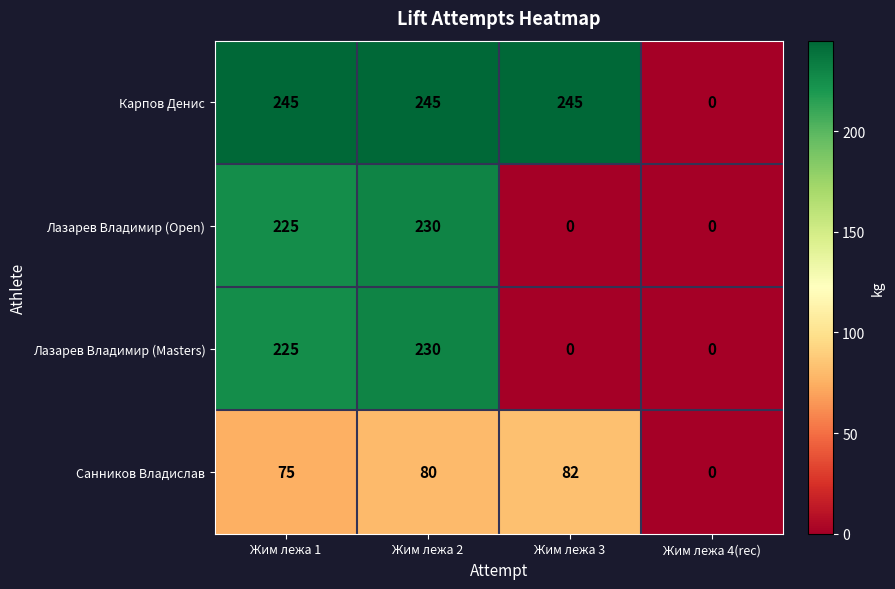

List the labels in order of Санников Владислав value, smallest first.

Жим лежа 4(rec), Жим лежа 1, Жим лежа 2, Жим лежа 3